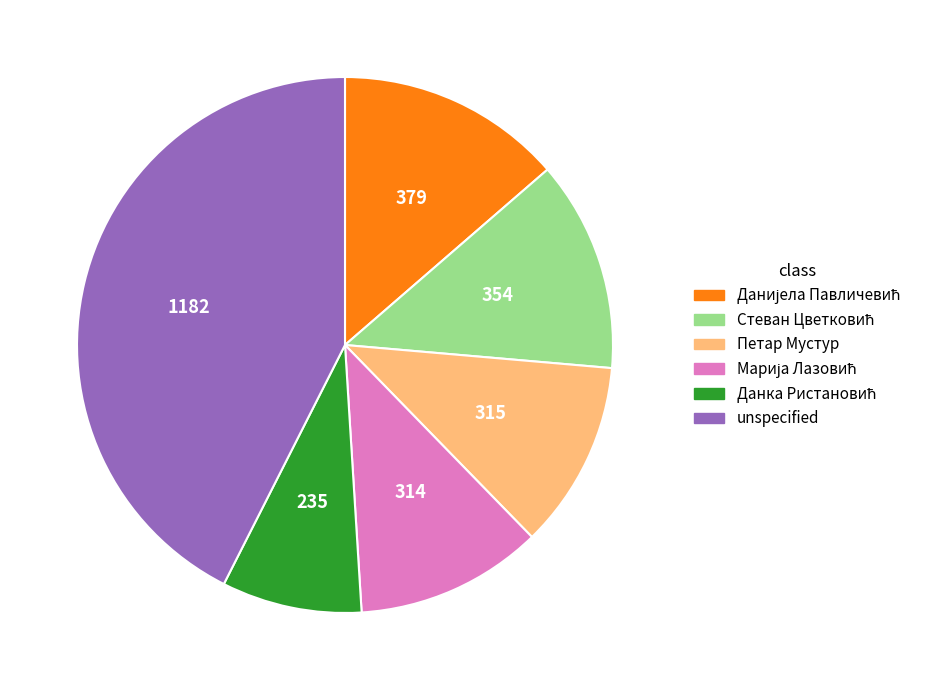

Is there any slice that represents more than half of the pie?

No